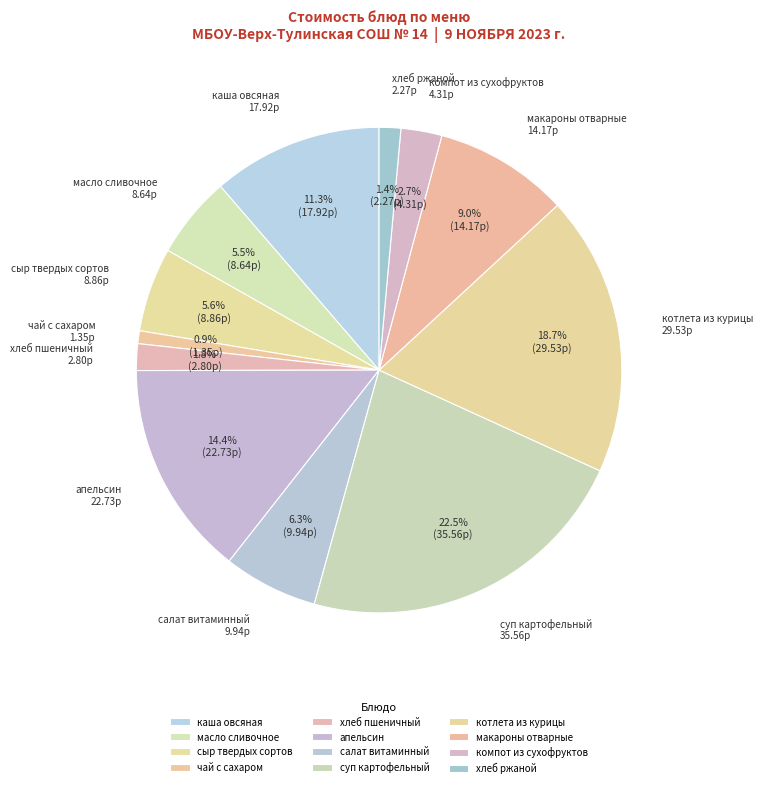

What is the smallest slice in the pie chart?

чай с сахаром